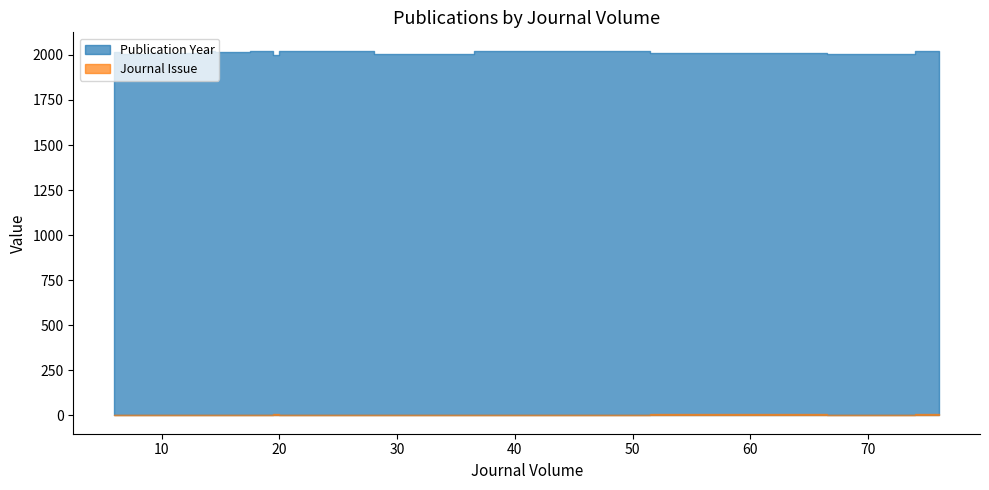

What is the total value across all series at 16?

2018